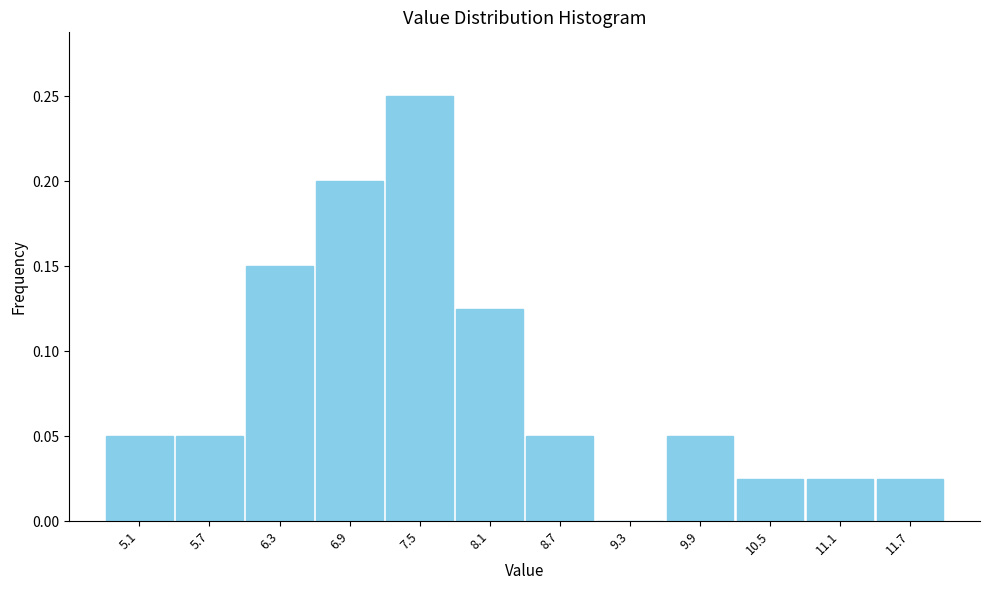

Over which range of the x-axis is the bar tallest?

7.23 to 7.83